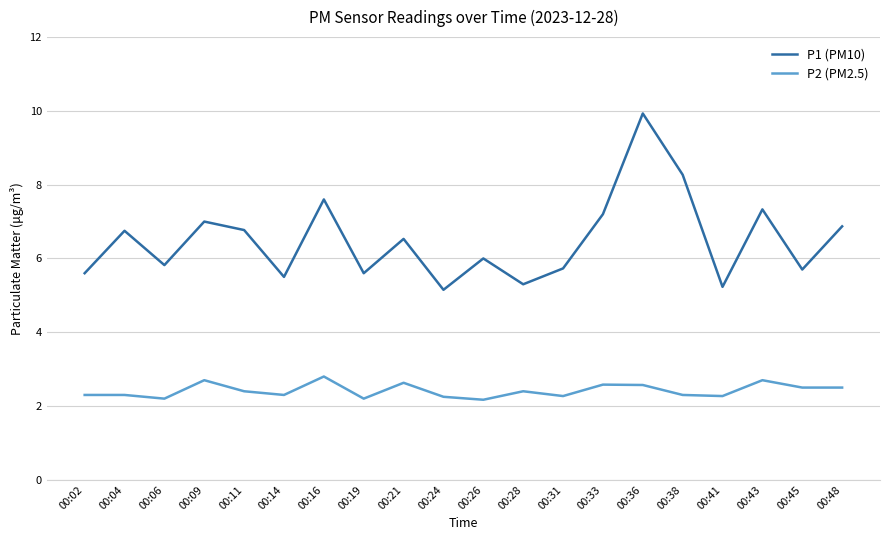

At 00:43, list the series in order from largest to smallest.

P1 (PM10), P2 (PM2.5)